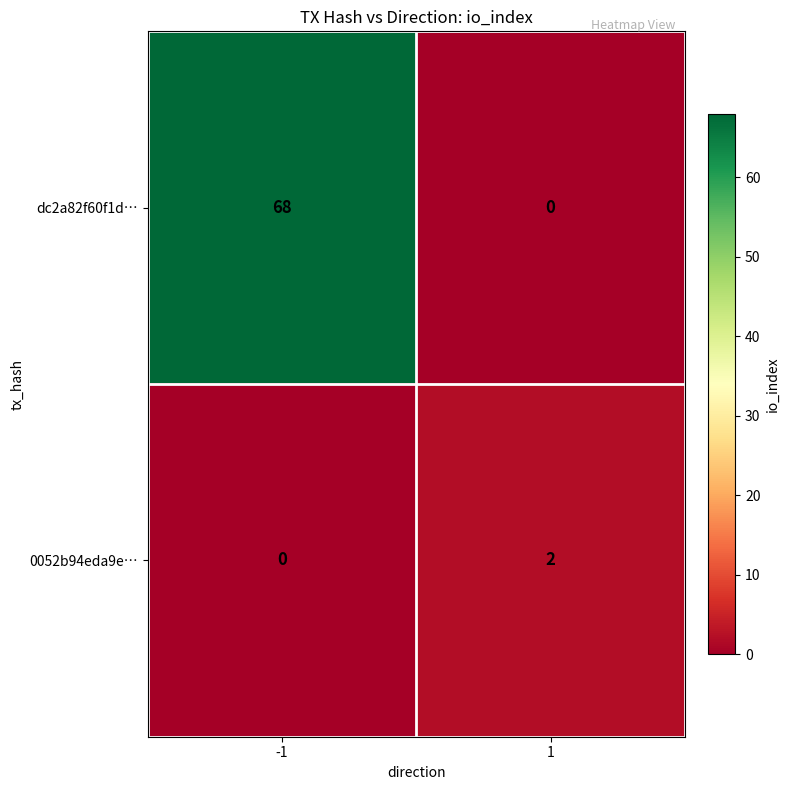

What is the total value across all series at -1?

68